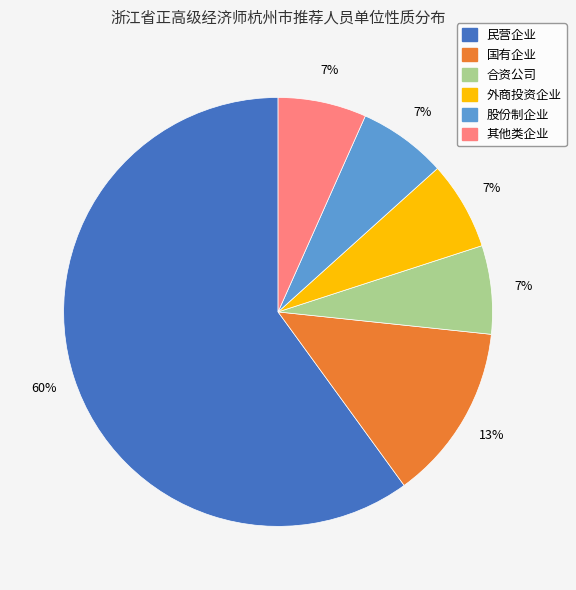

Which category has the biggest portion of the pie?

民营企业